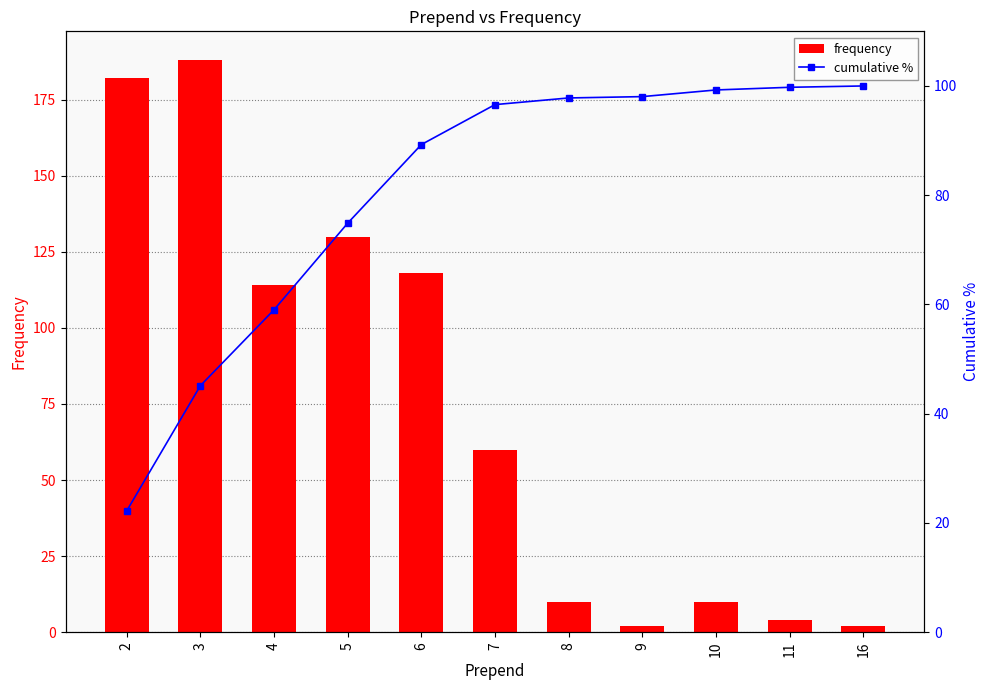

What is the value of the cumulative % bar at the 7th from the left?

97.8